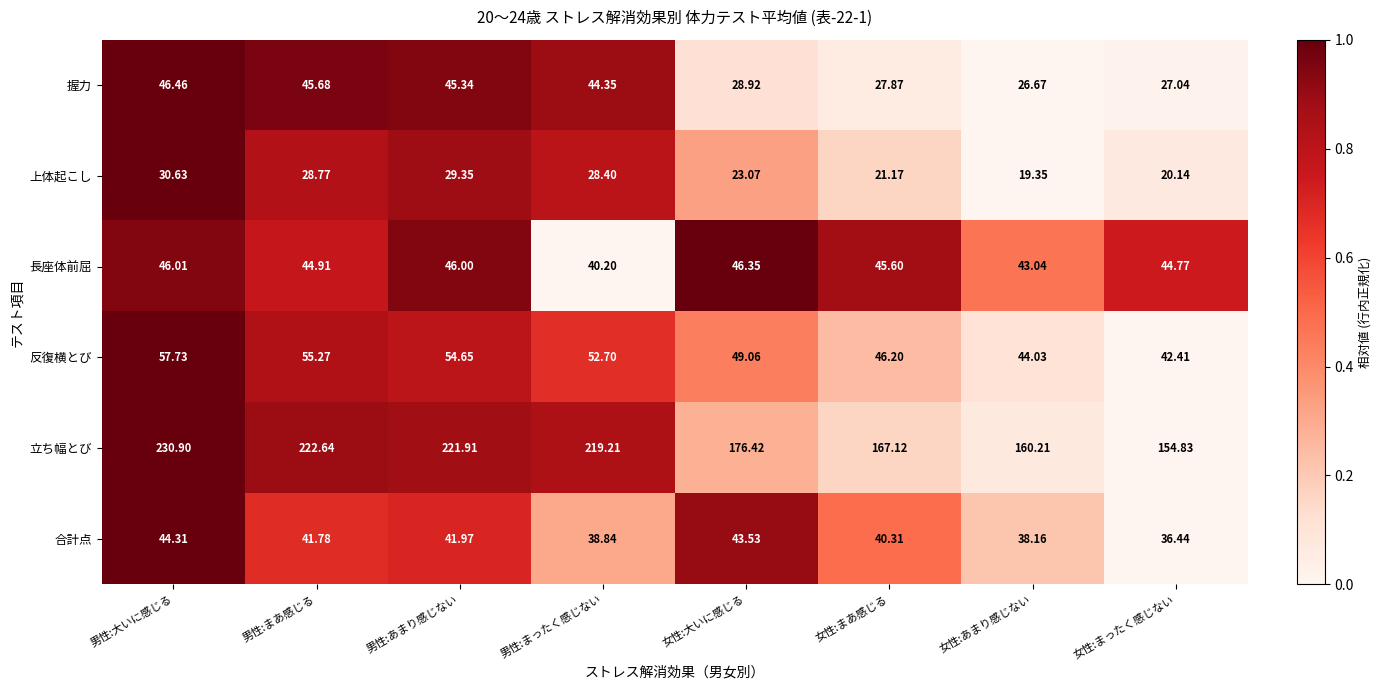

Which series changed the most between 男性:大いに感じる and 女性:あまり感じない?

立ち幅とび